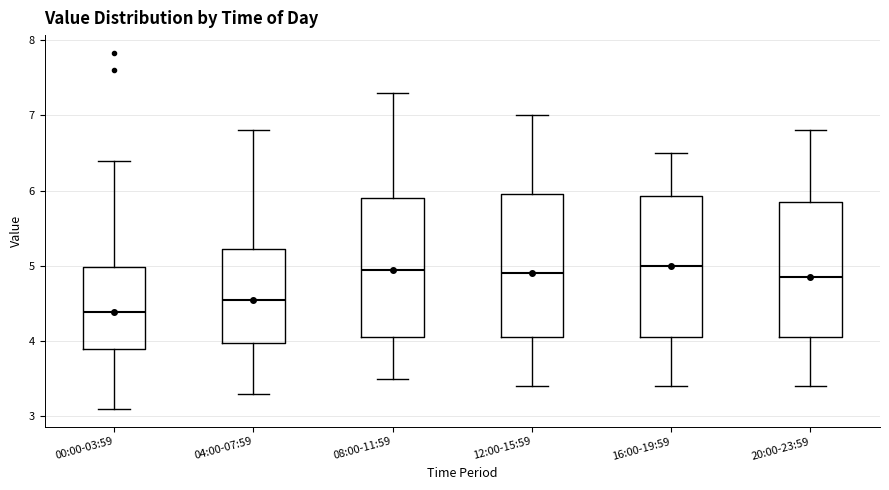

Where does the upper whisker of the box for 08:00-11:59 end on the y-axis? The values are not printed on the chart, so give them approximately, as read against the axis.

7.3